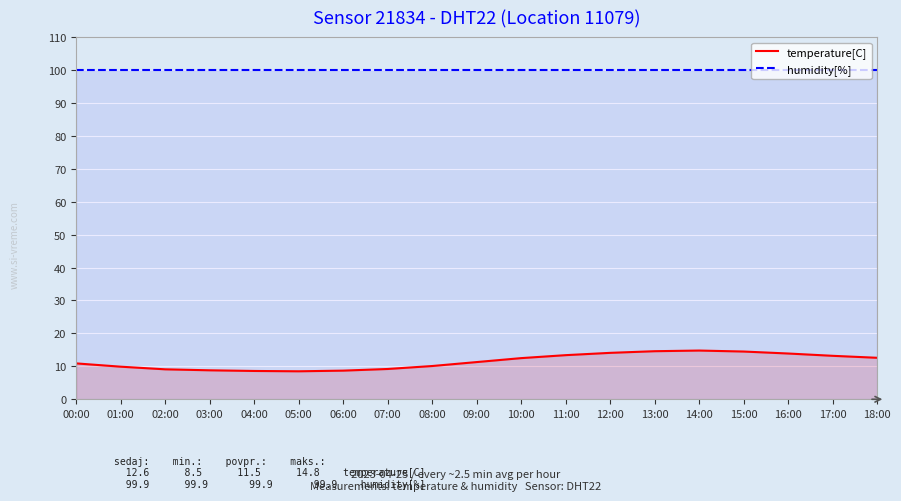

How many distinct data groups are displayed?

2